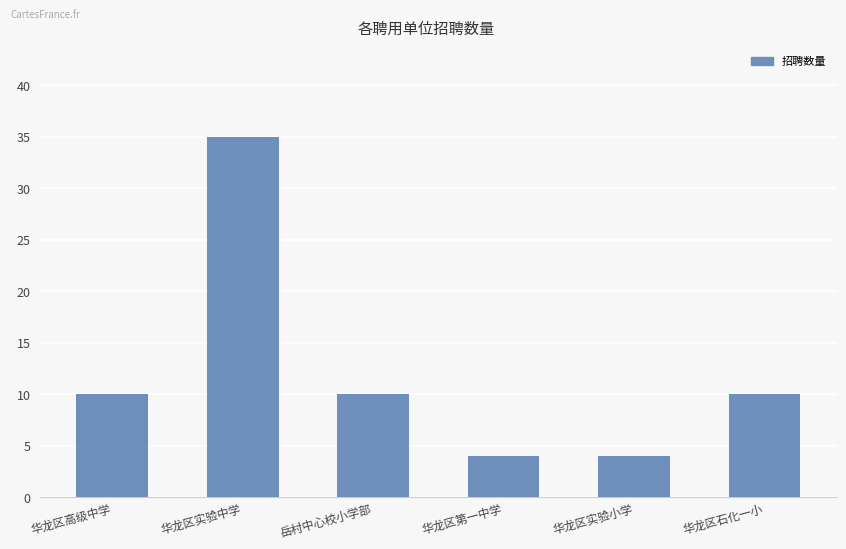

Is it true that the value at 华龙区实验中学 is 24?

False